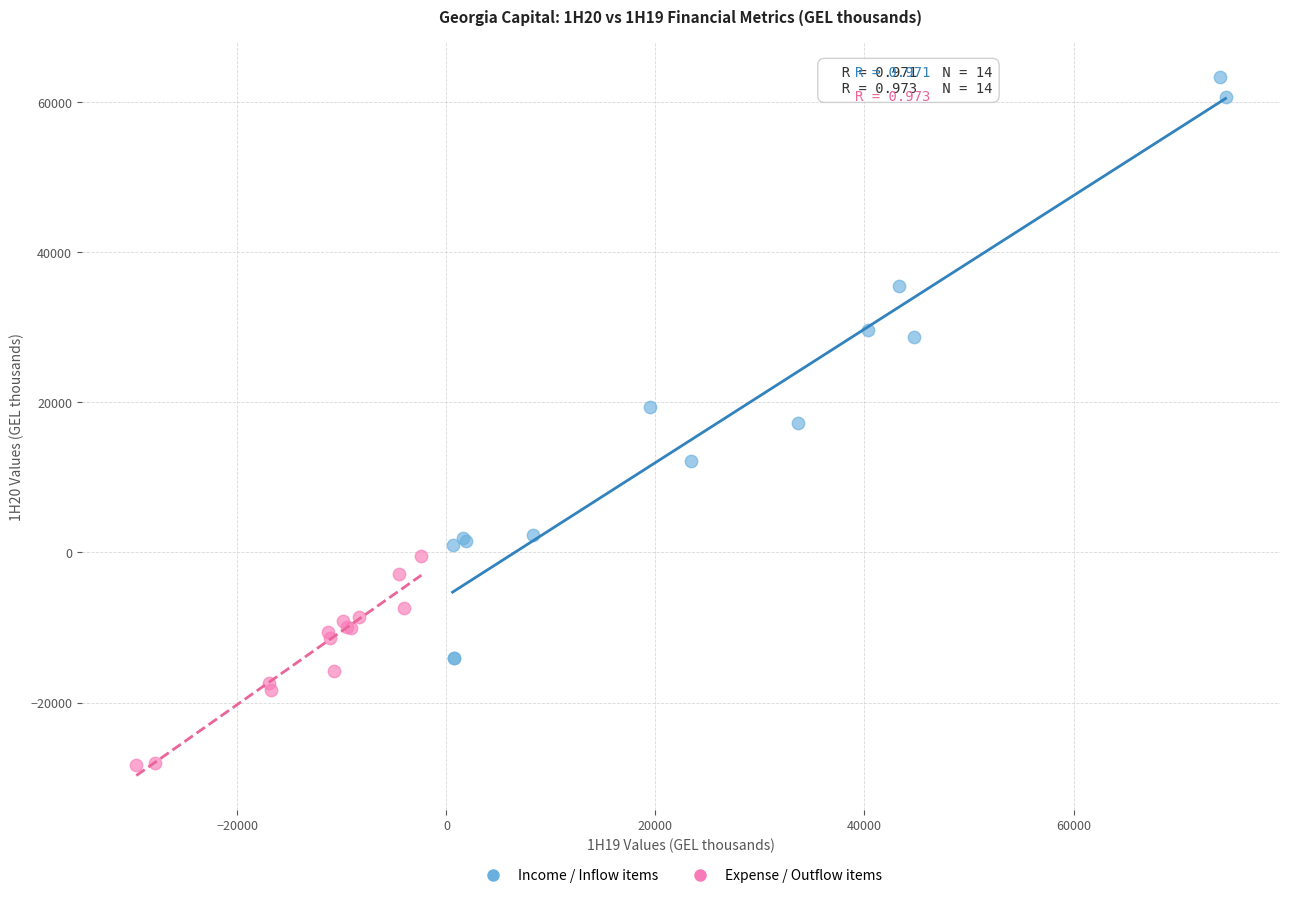

Which series reaches the maximum Y coordinate?

Income / Inflow items